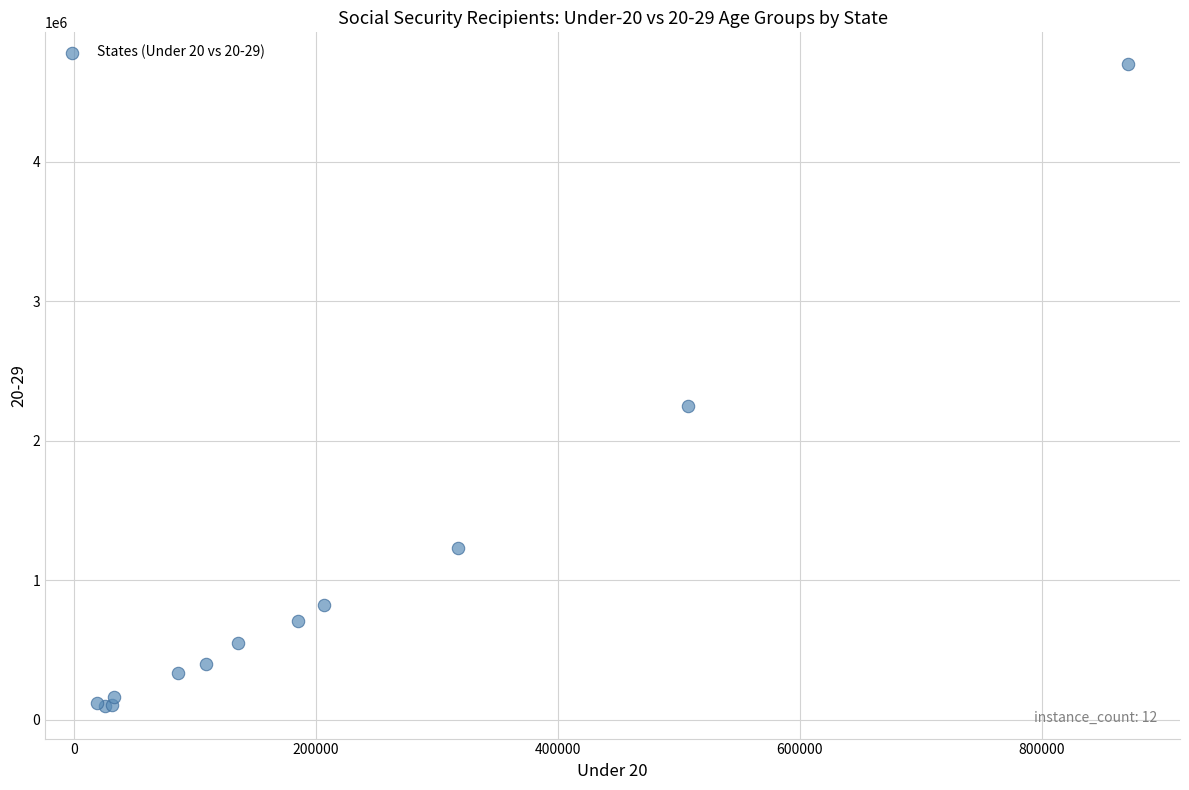

What Y value in the scatter plot is closest to 2395230?

2244990